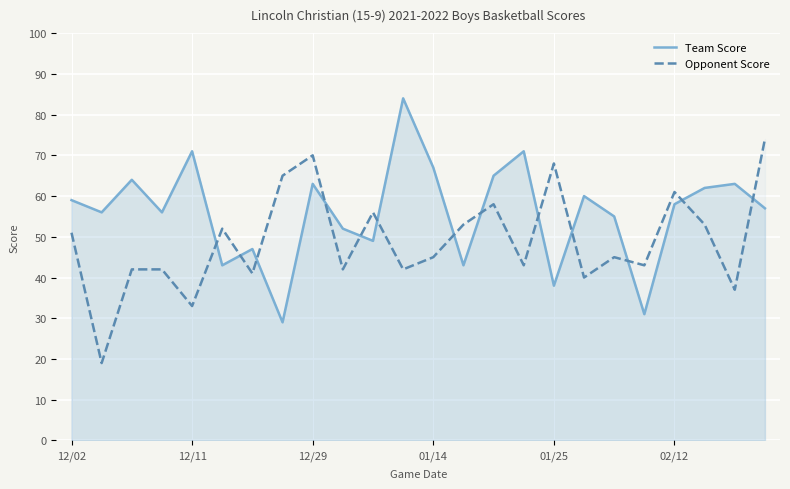

How many lines are shown in the chart?

2